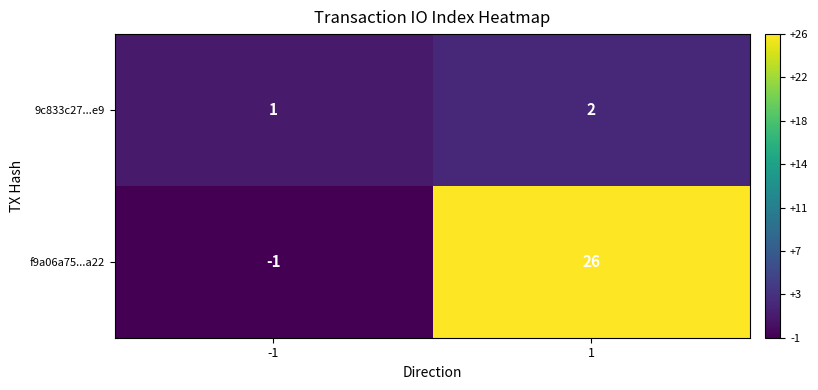

What is the approximate value of f9a06a75...a22 at 1?

26